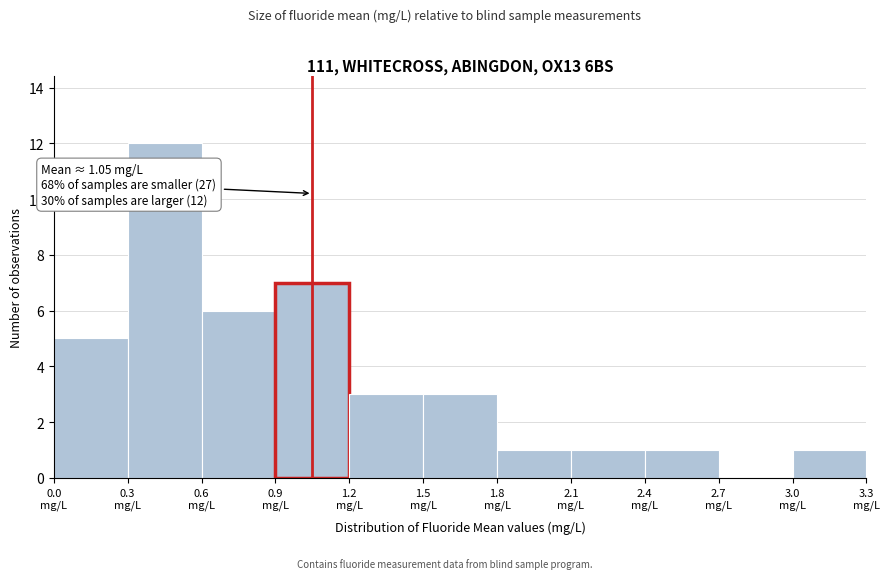

Over which range of the x-axis is the bar tallest?

0.3 to 0.6